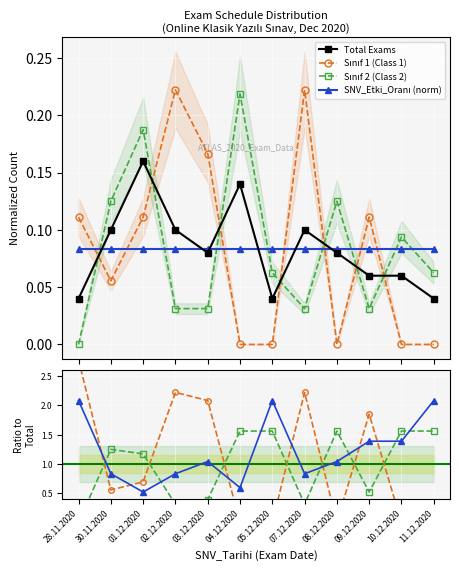

The chart shows a value of 0.1 at 28.11.2020. True or false?

False